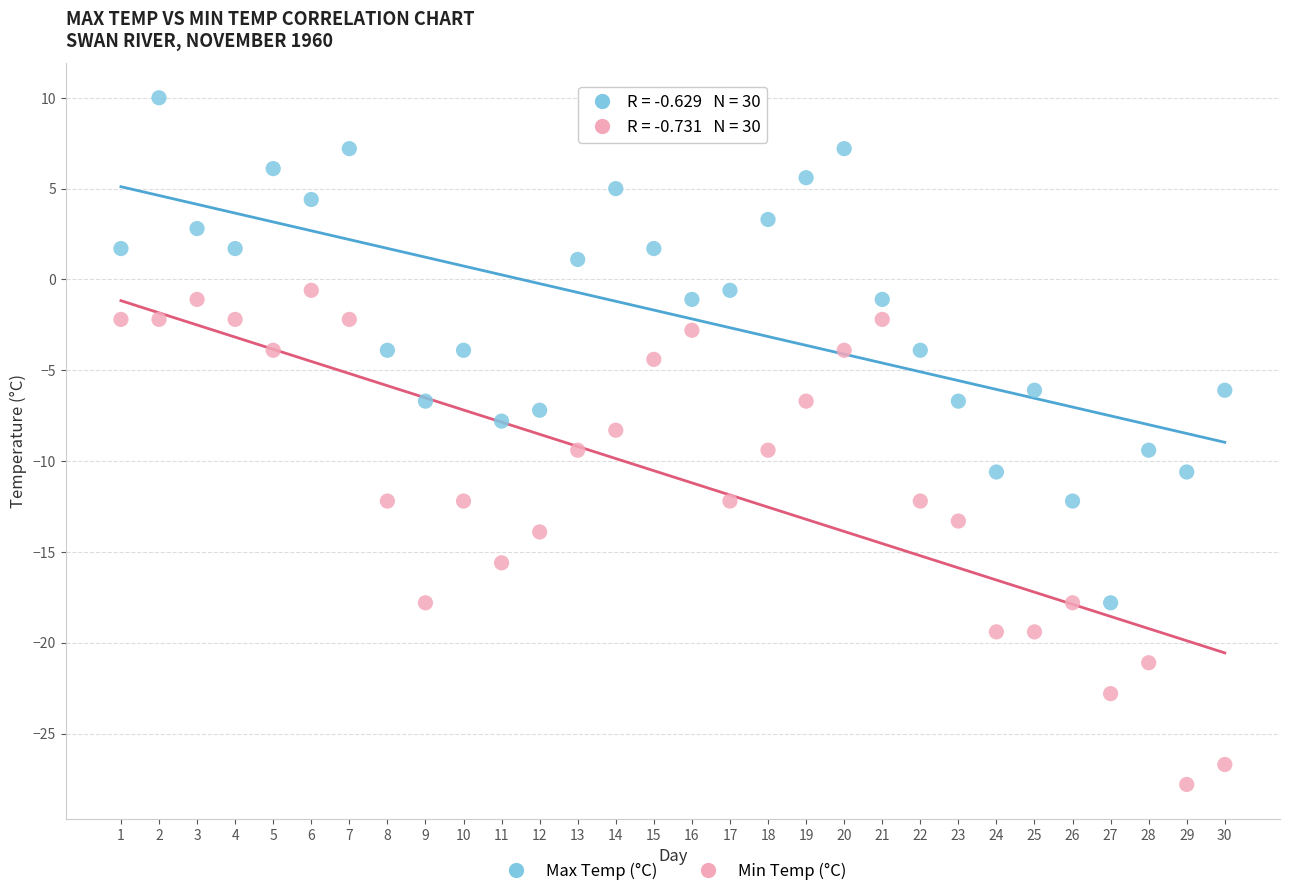

Across all data points, what is the range of Y values (max minus min)?

37.8